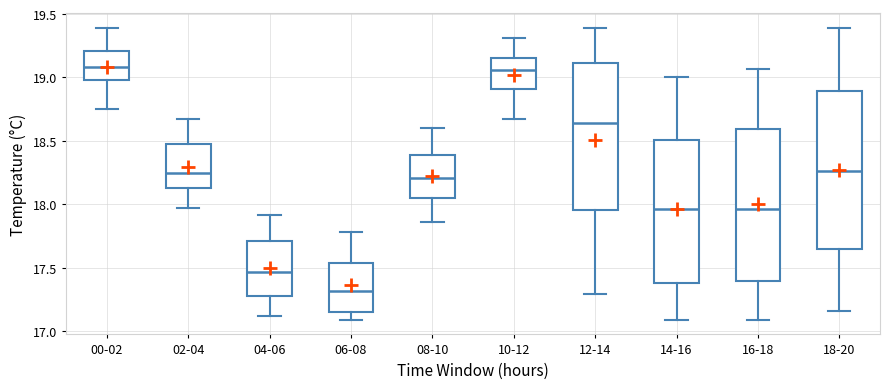

Where is the lower edge of the box for 06-08 on the y-axis? The values are not printed on the chart, so give them approximately, as read against the axis.

17.15